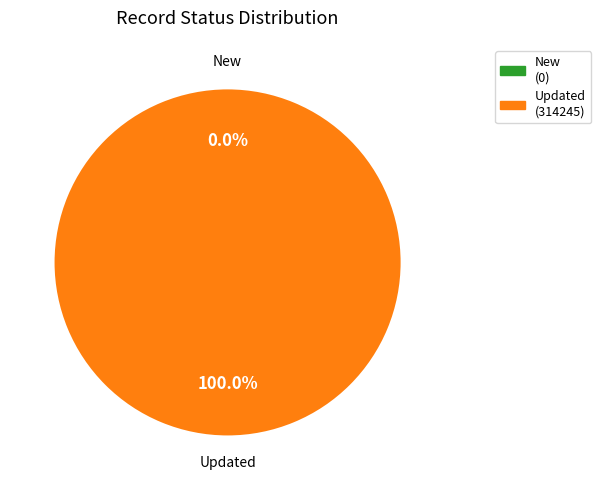

Which category has the smallest portion of the pie?

New